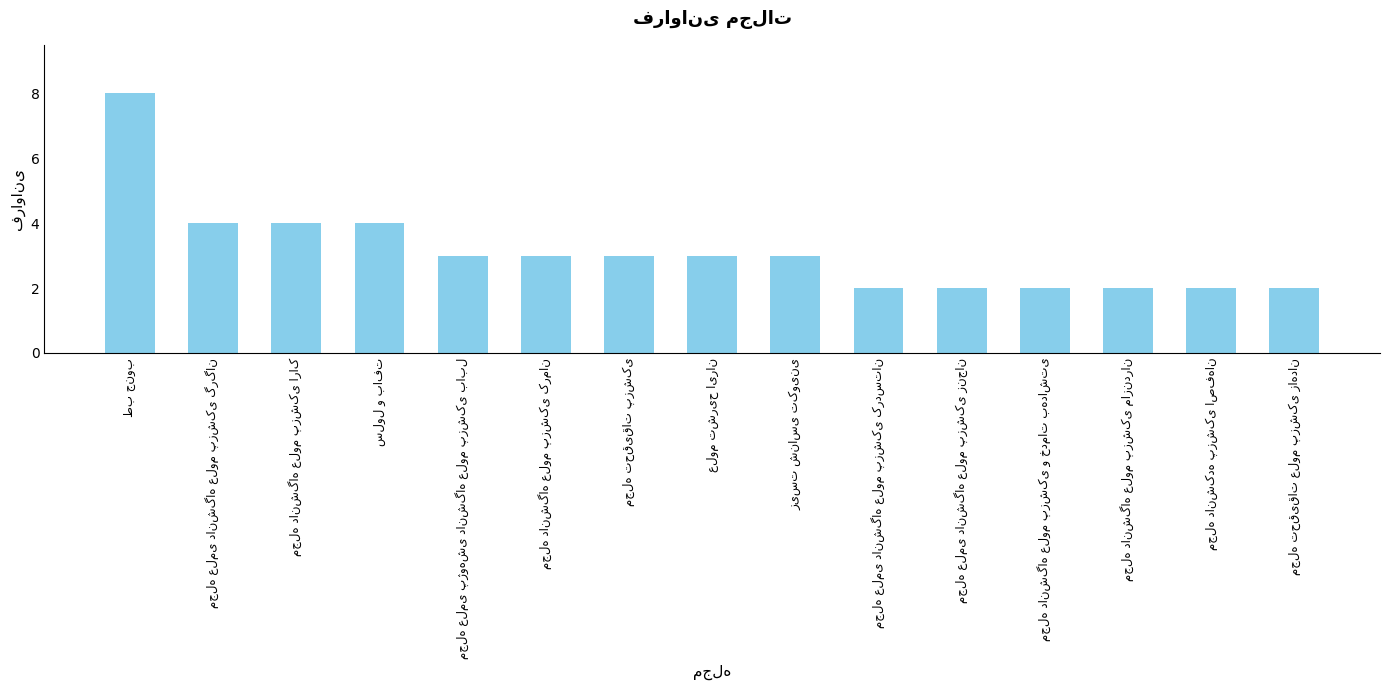

How many data points does each series have?

15